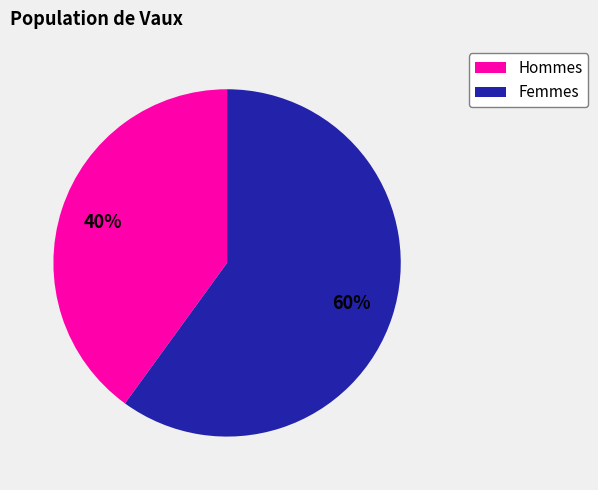

Is there a majority slice in this chart?

Yes